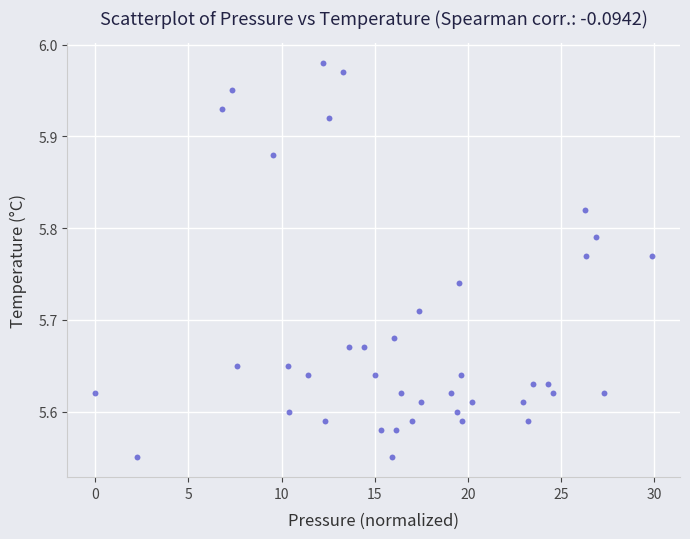

What is the range of Y values (max minus min)?

0.4